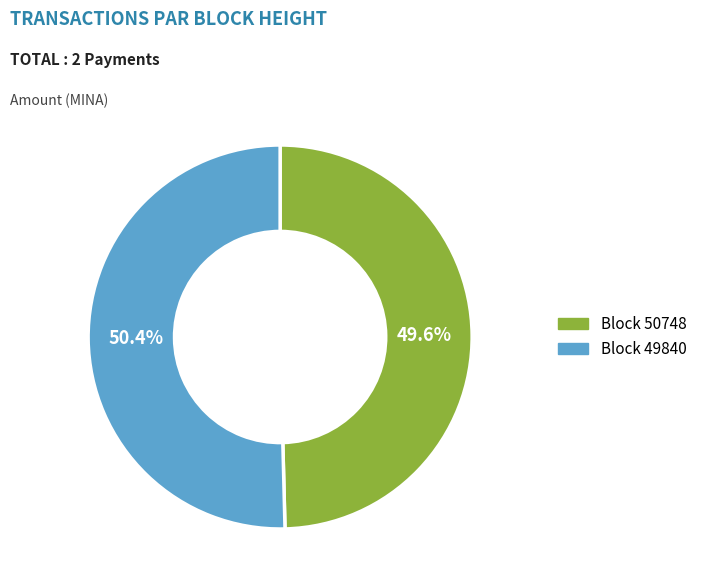

Is there any slice that represents more than half of the pie?

Yes